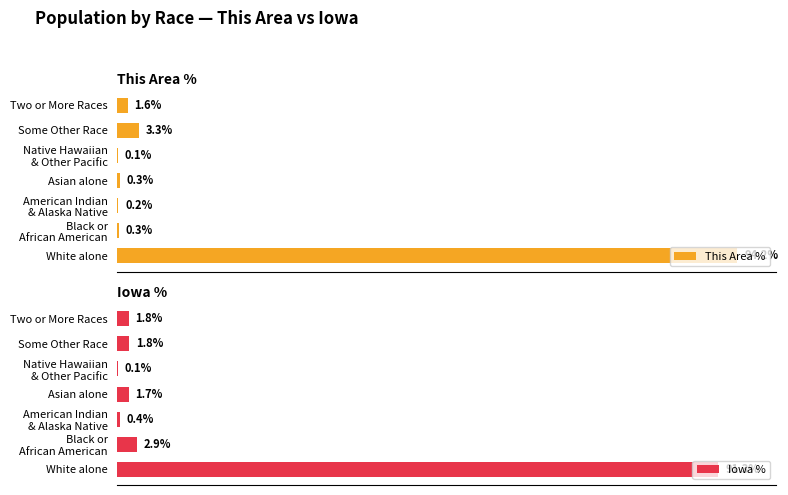

What is the value of the This Area % bar at the 1st from the left?

94.2